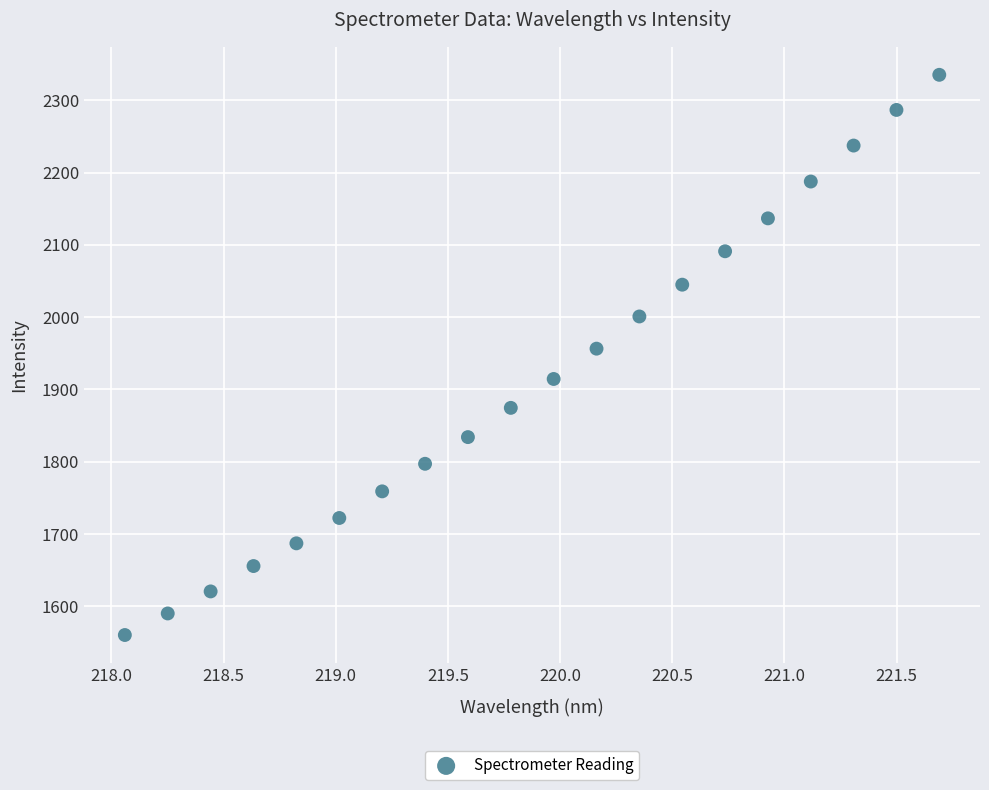

What is the range of X values (max minus min)?

3.6